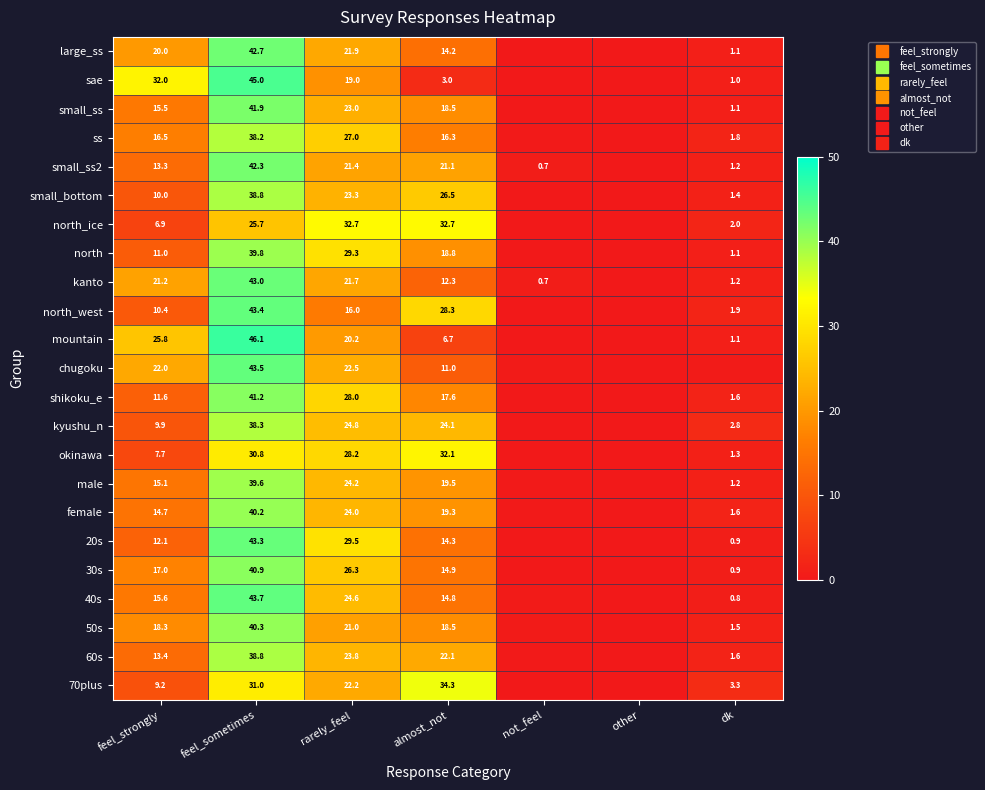

The 20s series shows 12.1 at feel_strongly. True or false?

True